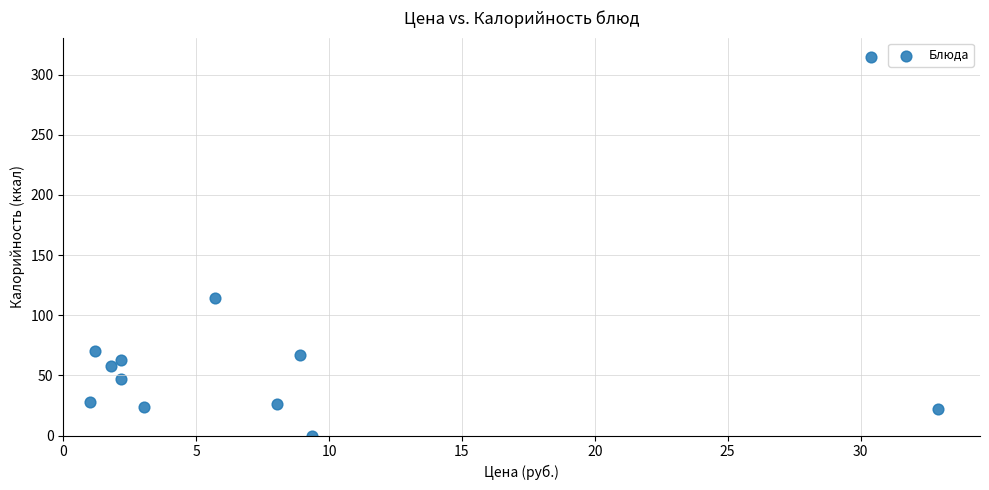

What is the average Y value?

70